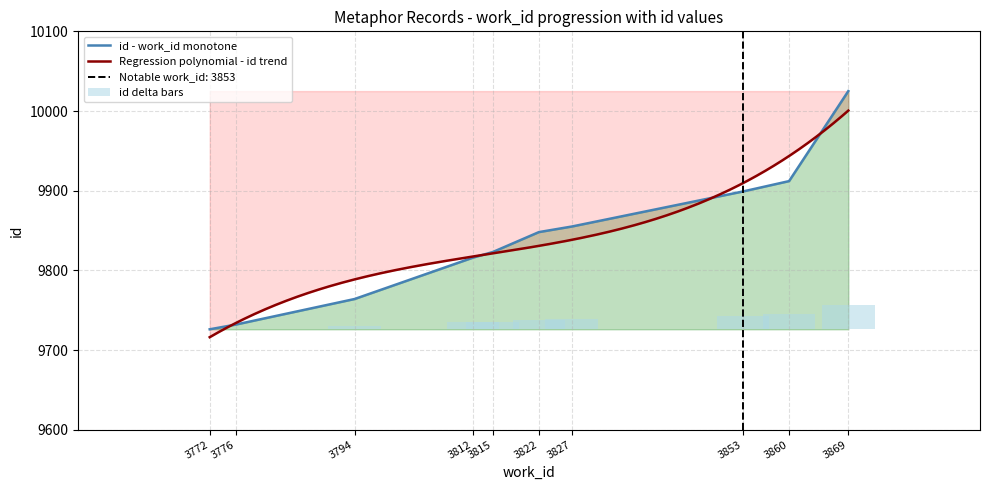

How many data points are less than 12?

5